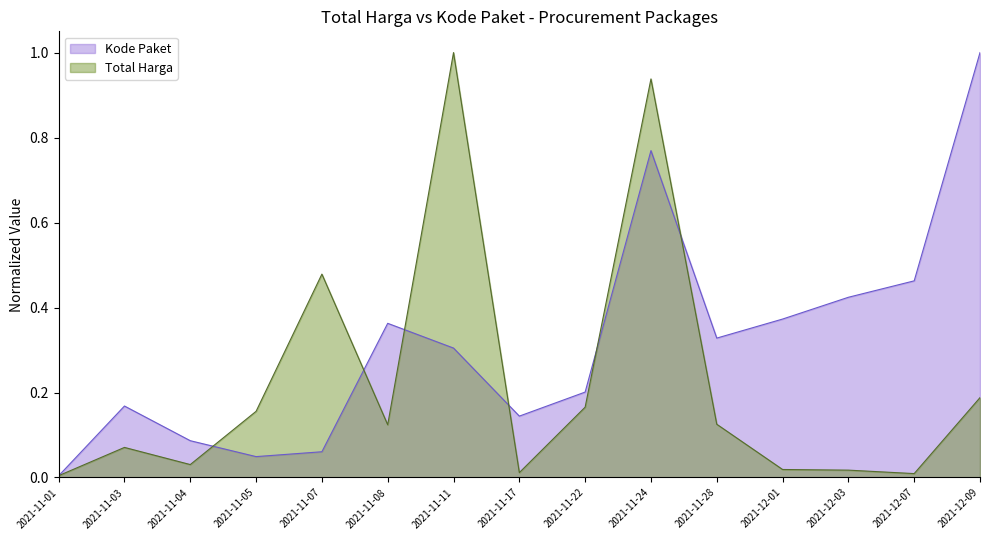

What is the difference between the maximum and minimum values in the Kode Paket series?

1.0